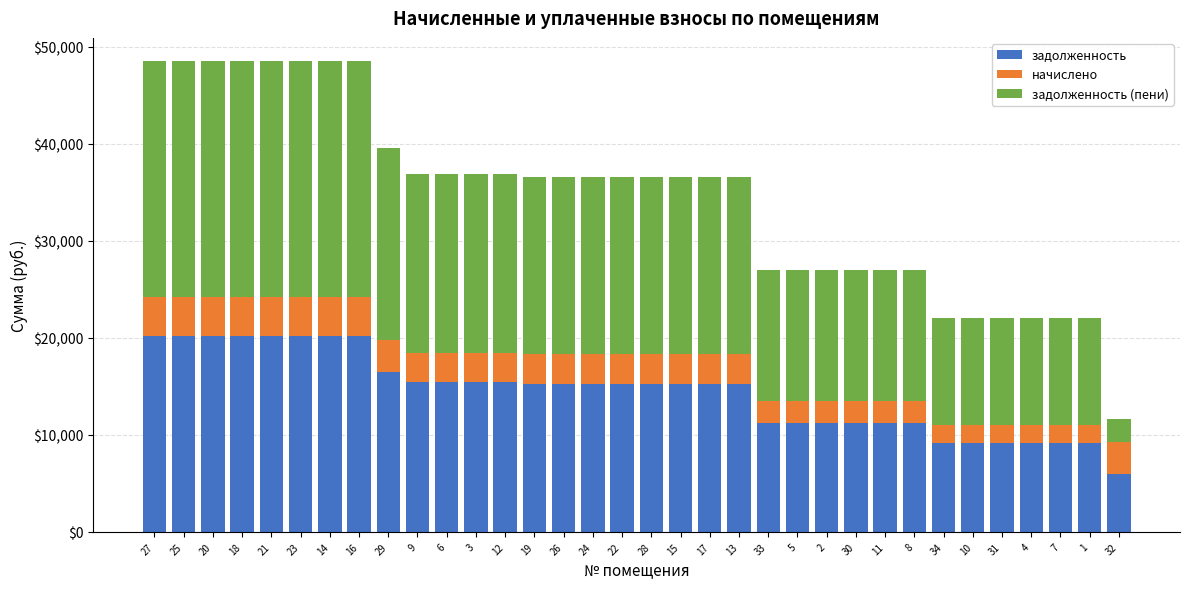

What is the sum of all задолженность values?

491081.8